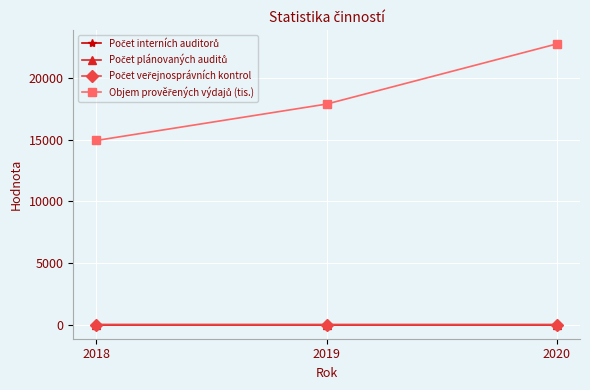

At which category is the sum across all series the highest?

2020